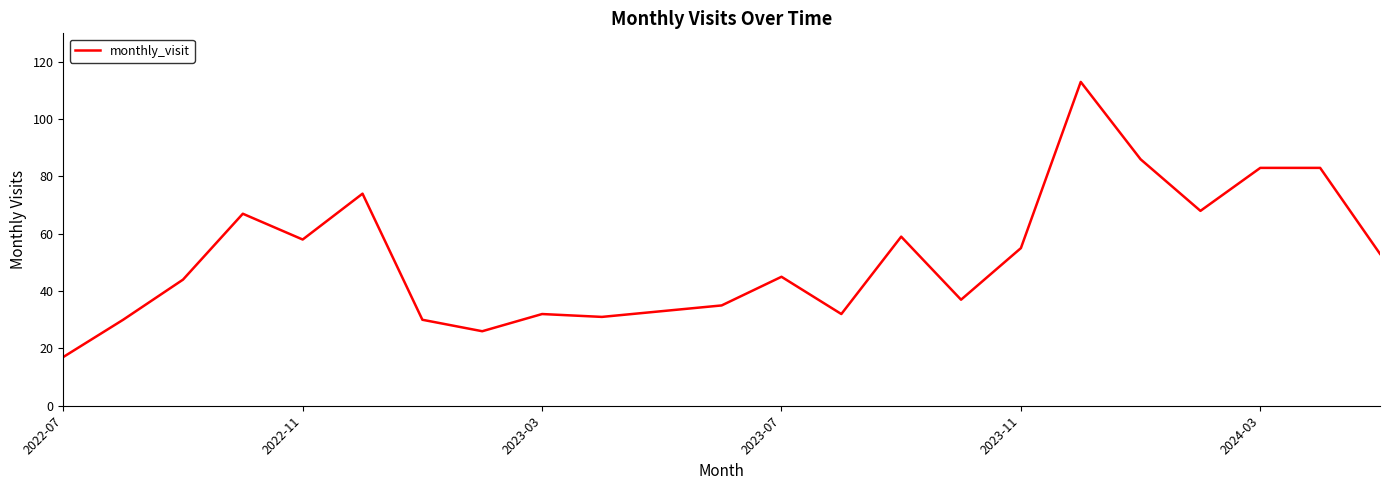

What is the maximum value shown in the chart?

113